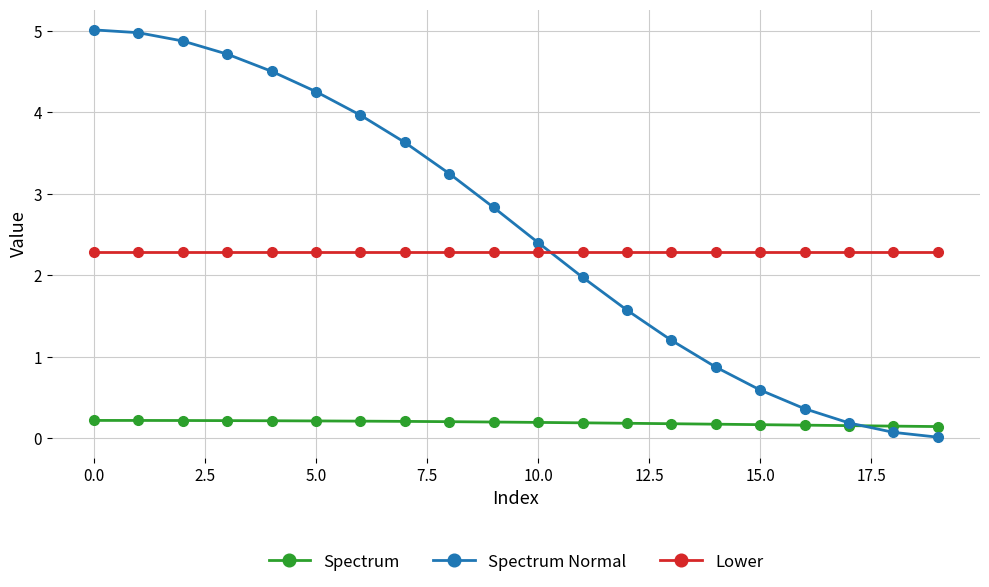

What is the value of the Spectrum Normal point at the 10th from the left?

2.8